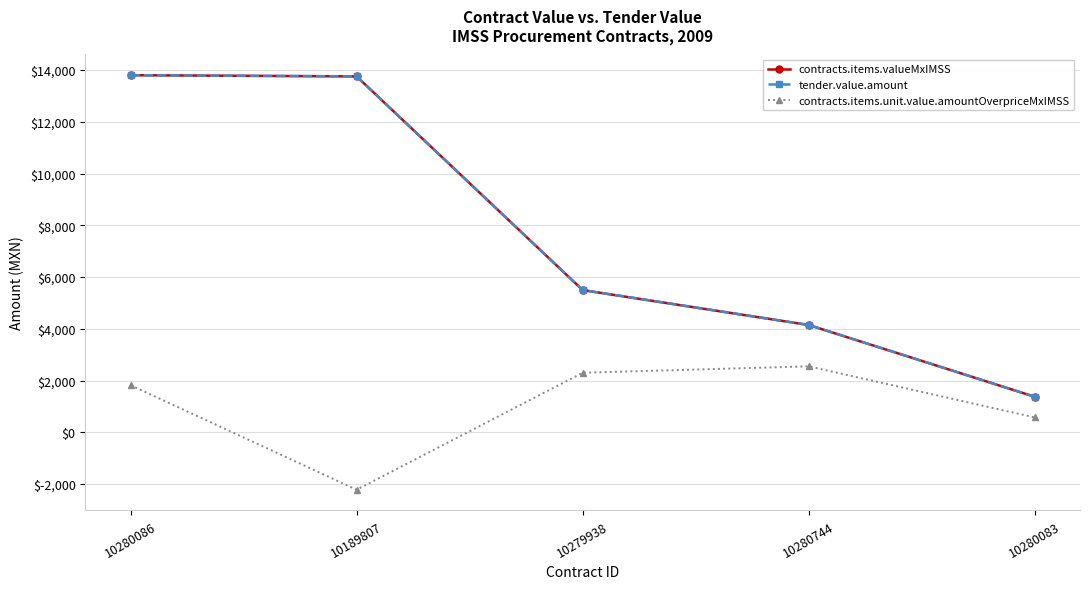

True or false: contracts.items.unit.value.amountOverpriceMxIMSS has more than 0 points higher than both neighbors.

True